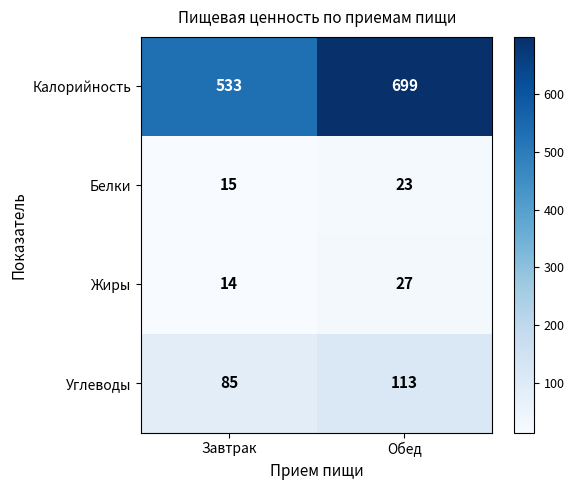

Between Завтрак and Обед, which series saw the biggest shift?

Калорийность